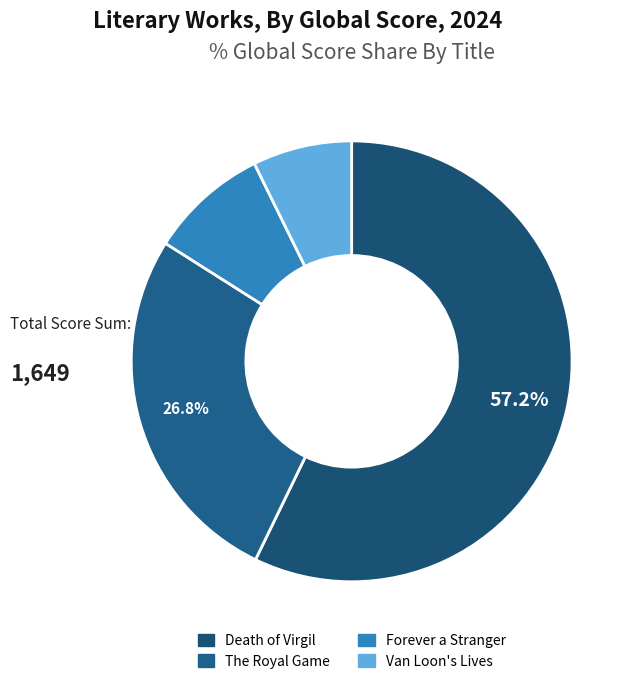

Is it true that Death of Virgil is 71% of the pie?

False